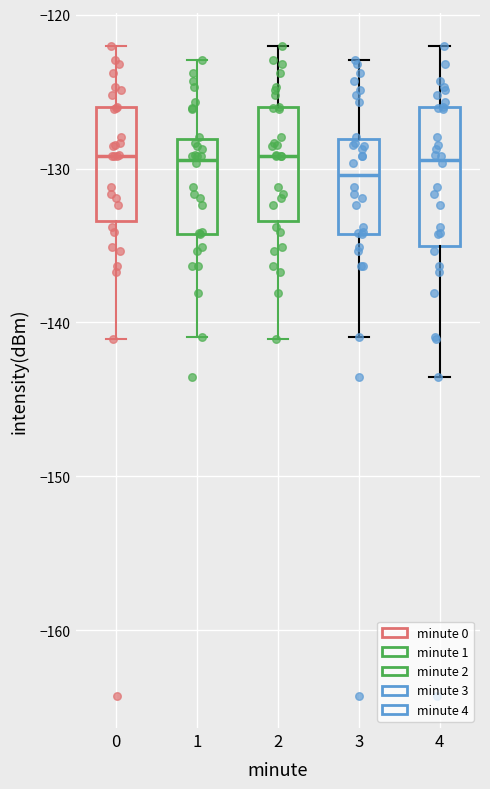

Reading left to right, read every box against the y-axis: the position of its median line, the range the box covers, and the ends of its whiskers. The values are not printed on the chart, so give them approximately, as read against the axis.

0: median -129, box -133 to -126, whiskers -141 to -122
1: median -129, box -134 to -128, whiskers -141 to -123
2: median -129, box -133 to -126, whiskers -141 to -122
3: median -130, box -134 to -128, whiskers -141 to -123
4: median -129, box -135 to -126, whiskers -144 to -122